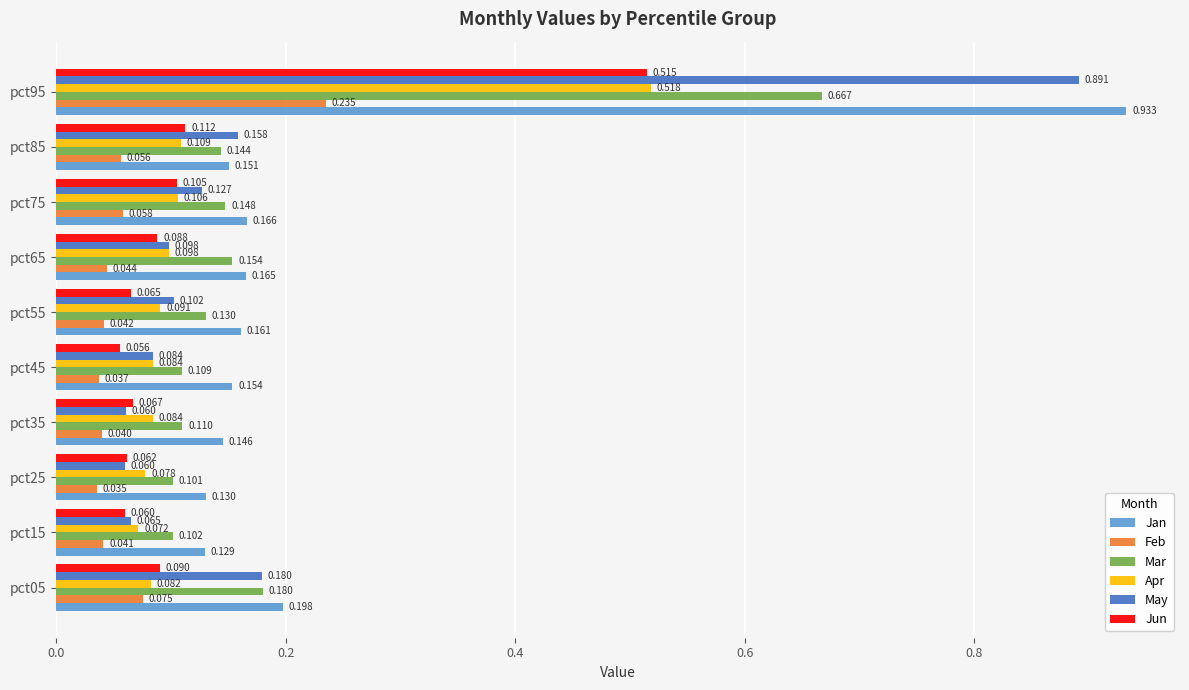

Is the value of May at pct25 greater than the value of Mar at pct05?

No